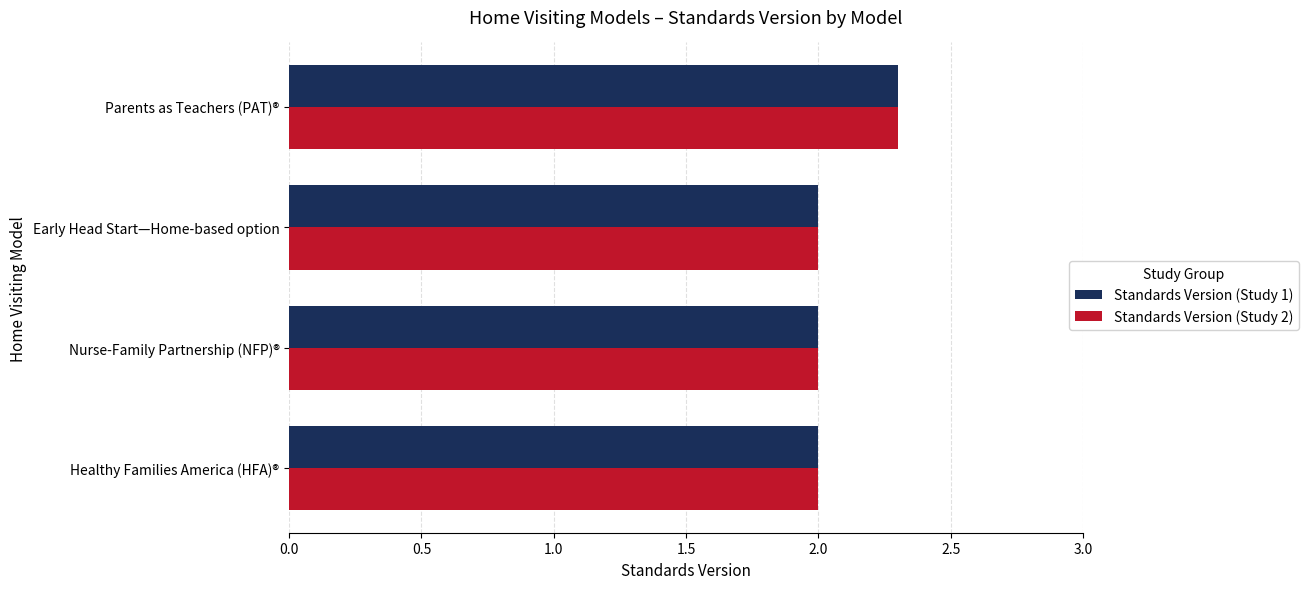

What are all the series names shown in the legend?

Standards Version (Study 1), Standards Version (Study 2)